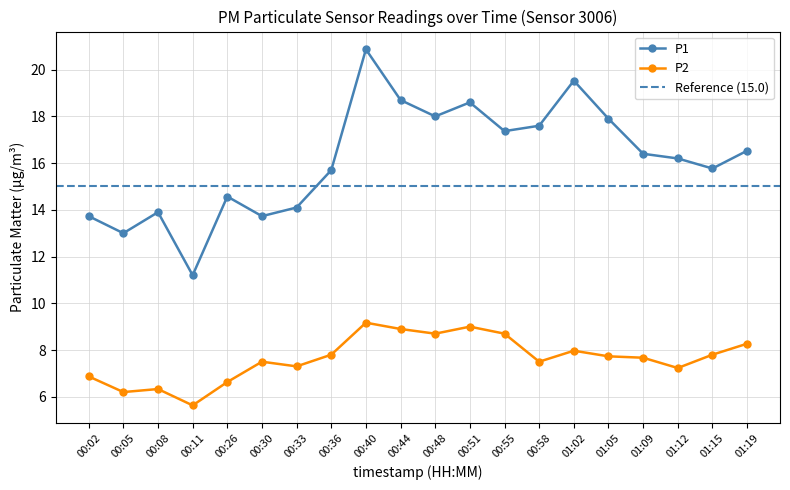

True or false: P2 and P1 intersect in this chart.

False